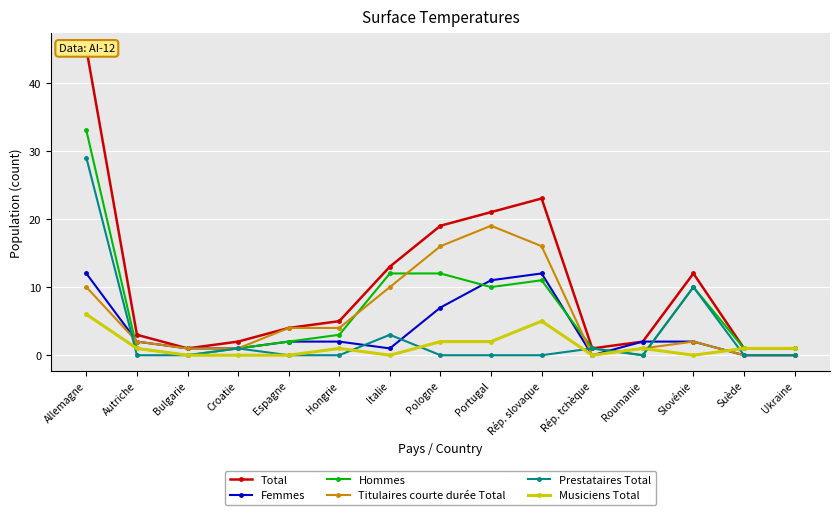

Is this an area chart (filled region under the line)?

No